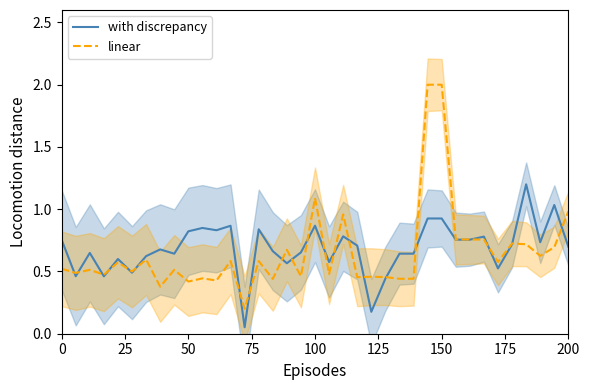

Which series has the largest range (max minus min)?

linear